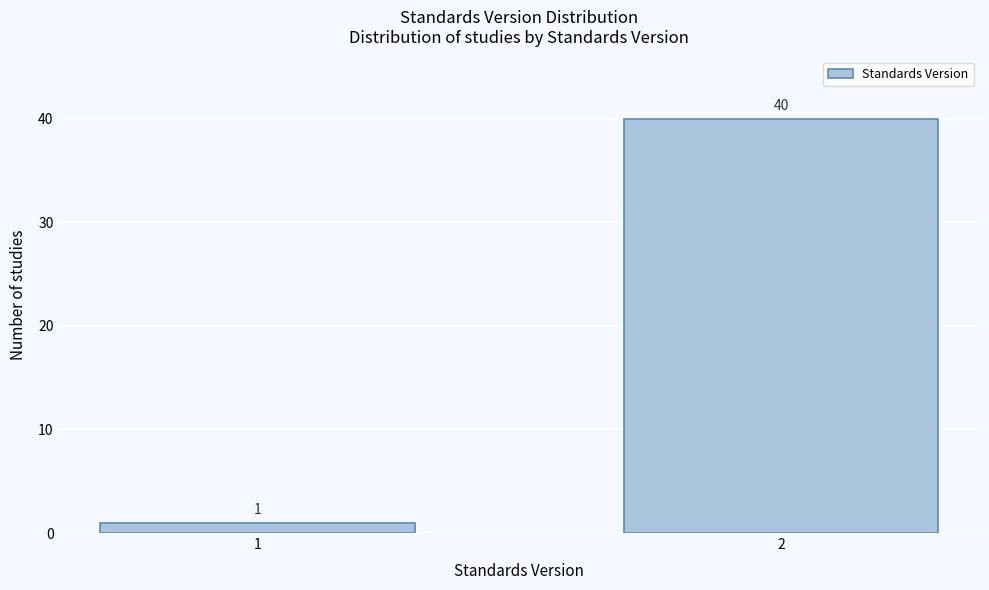

Reading left to right, extract all data points from this chart.

1=1	2=40